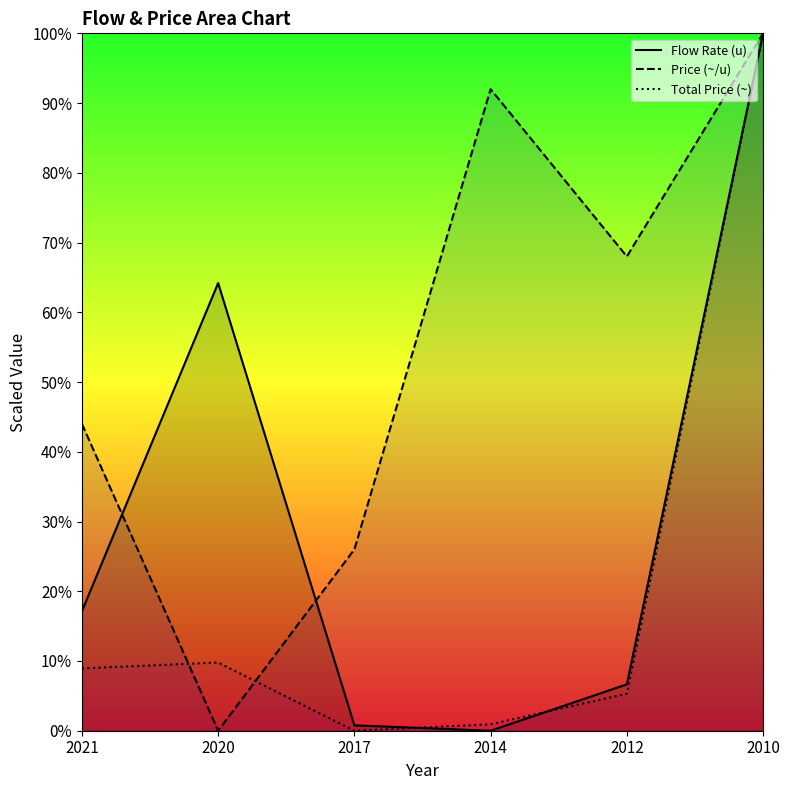

The Flow Rate (u) series shows 31.1 at 2020. True or false?

False